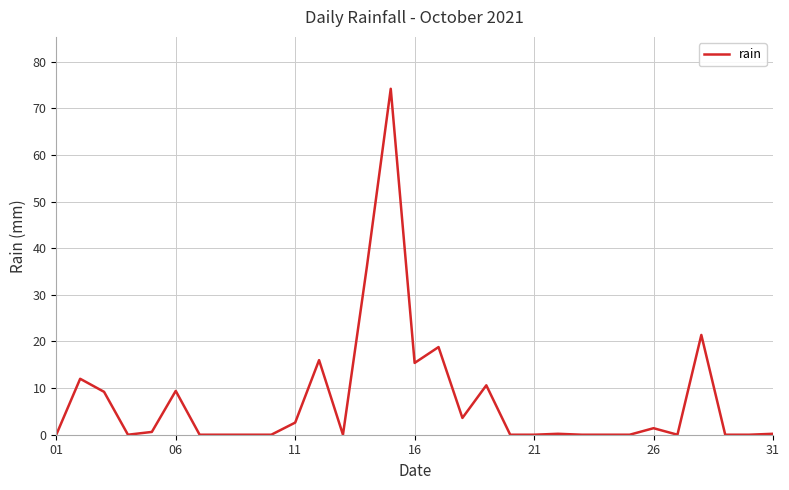

What is the greatest value displayed?

74.2